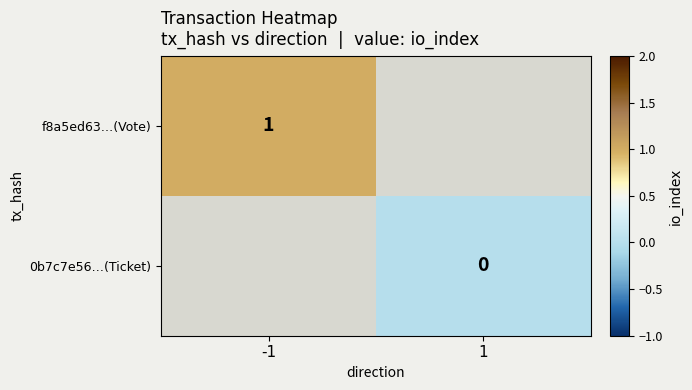

What is the greatest value displayed?

1.0